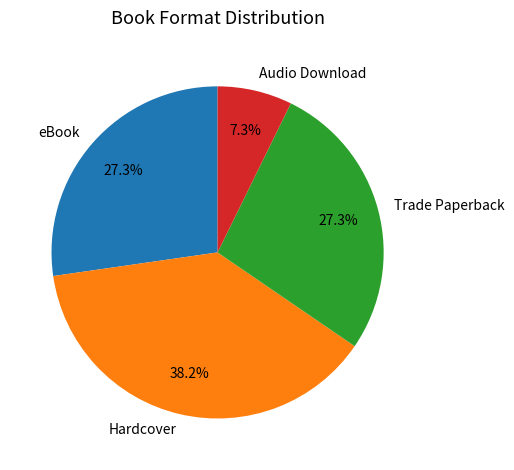

Is the sum of Trade Paperback and Audio Download greater than half?

No